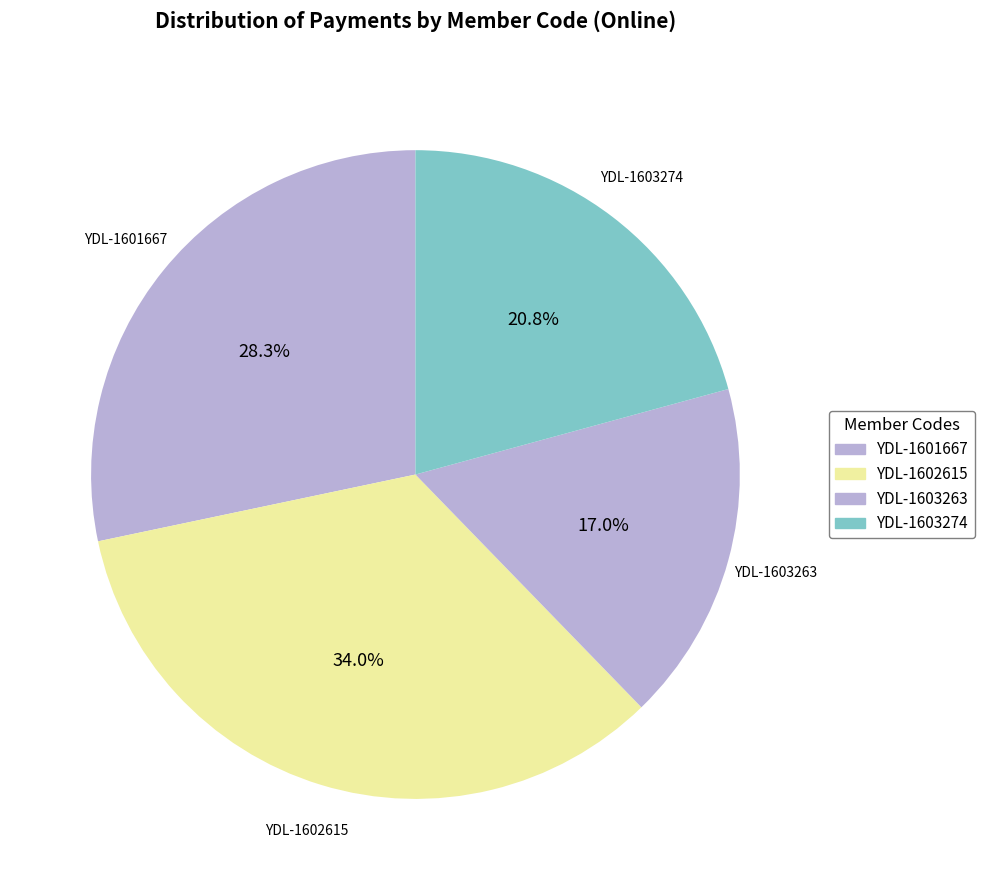

Count the number of slices in the pie.

4